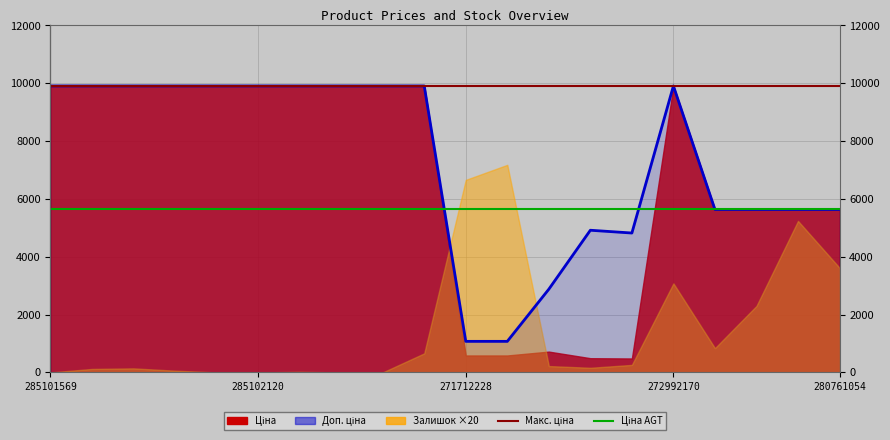

Reading left to right, transcribe all the data shown in this chart.

Ціна: 285101569=9908.5	285102221=9908.5	285102219=9908.5	285102218=9908.5	285102216=9908.5	285102120=9908.5	285102044=9908.5	285101916=9908.5	285101915=9908.5	285101913=9908.5	271712228=586.0	271712227=586.0	283280563=719.6	283370563=491.7	283340563=482.1	272992170=9908.5	280761652=5636.0	280761644=5636.0	280761056=5636.0	280761054=5636.0
Доп. ціна: 285101569=9908.5	285102221=9908.5	285102219=9908.5	285102218=9908.5	285102216=9908.5	285102120=9908.5	285102044=9908.5	285101916=9908.5	285101915=9908.5	285101913=9908.5	271712228=1074.5	271712227=1074.5	283280563=2878.5	283370563=4917.4	283340563=4821.4	272992170=9908.5	280761652=5636.0	280761644=5636.0	280761056=5636.0	280761054=5636.0
Залишок: 285101569=0.0	285102221=6.0	285102219=7.0	285102218=3.0	285102216=0.0	285102120=0.0	285102044=1.0	285101916=0.0	285101915=0.0	285101913=33.0	271712228=333.0	271712227=359.0	283280563=11.0	283370563=8.0	283340563=13.0	272992170=154.0	280761652=42.0	280761644=115.0	280761056=262.0	280761054=181.0